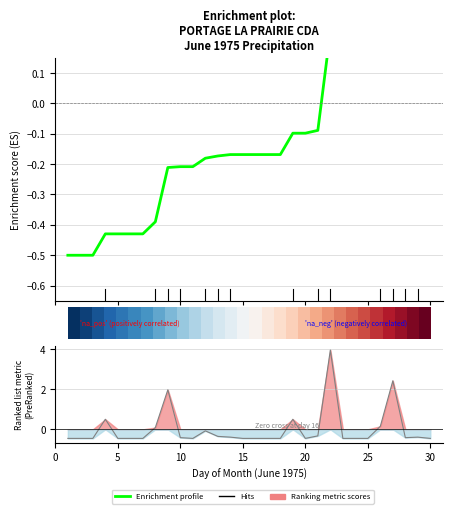

True or false: Enrichment profile has more than 0 interior local peaks.

False